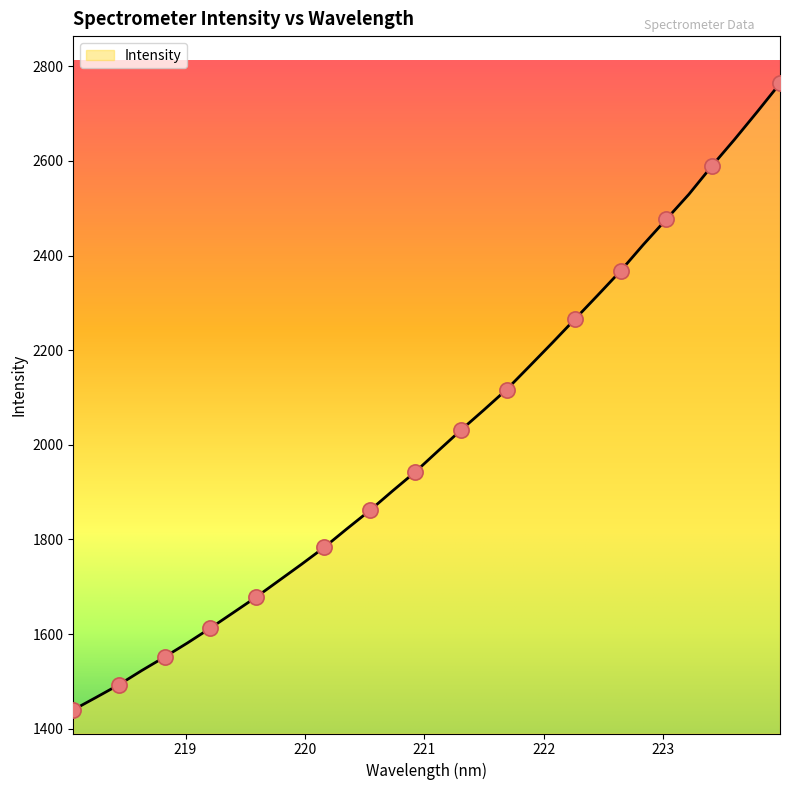

What is the smallest value displayed?

1440.0